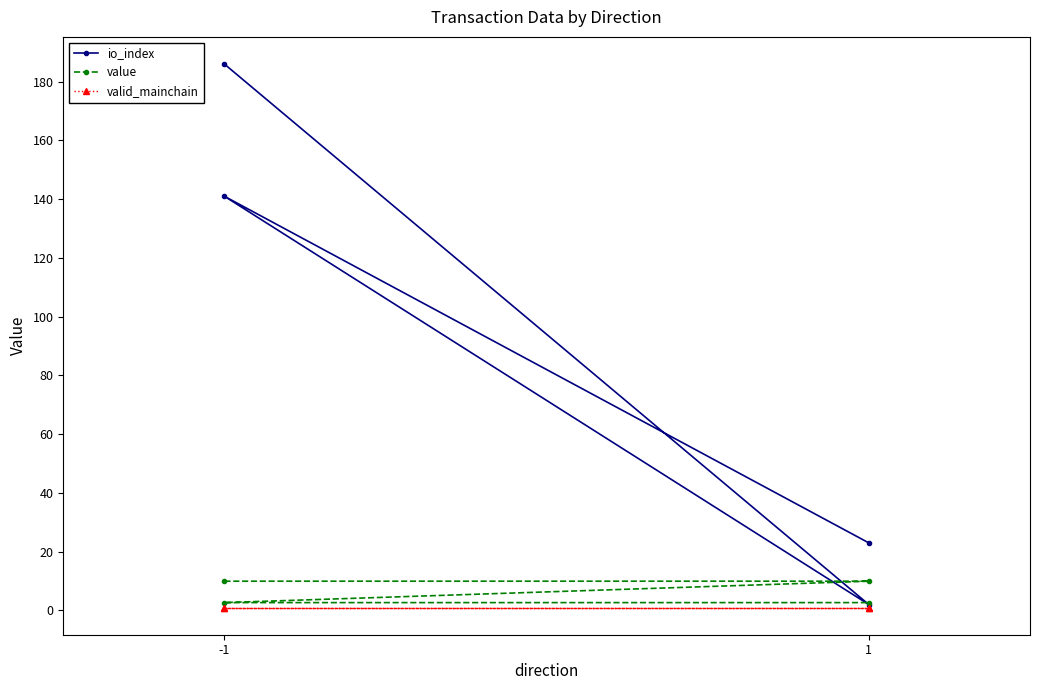

Which series has the widest spread of values?

io_index